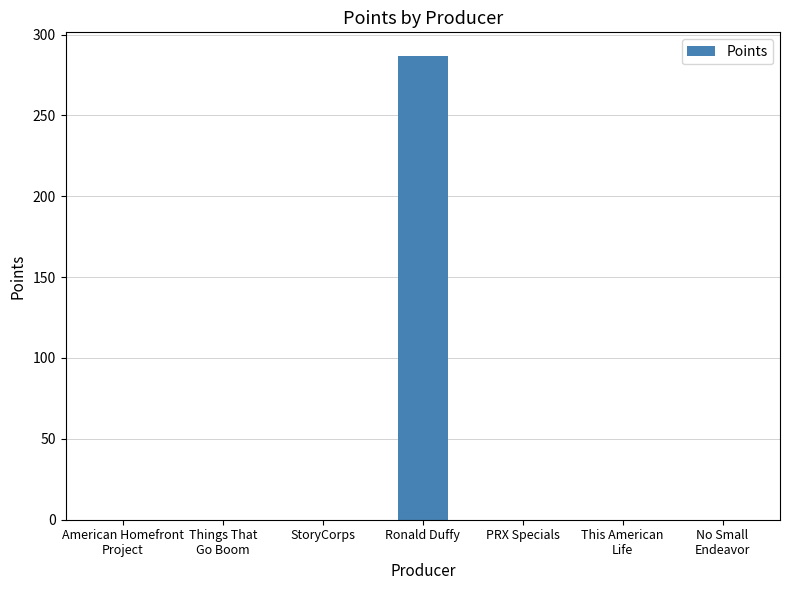

Which has a higher value, Ronald Duffy or This American
Life?

Ronald Duffy